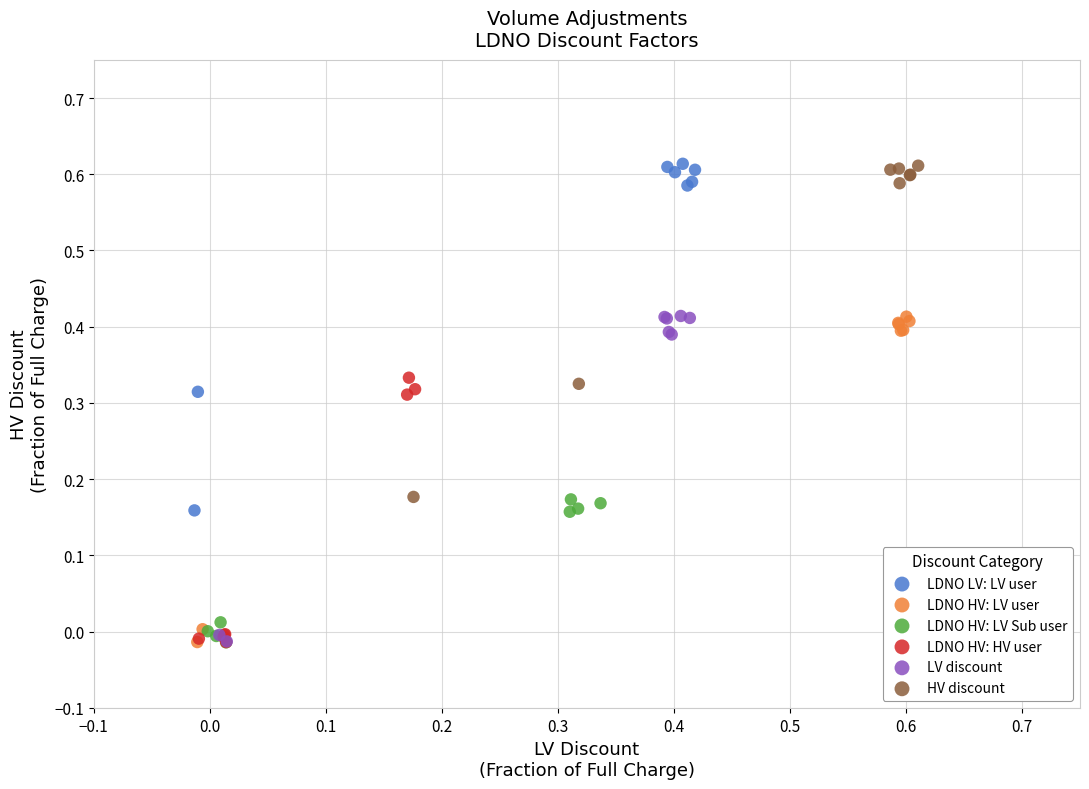

Which series has the largest Y range (max minus min)?

LDNO LV: LV user